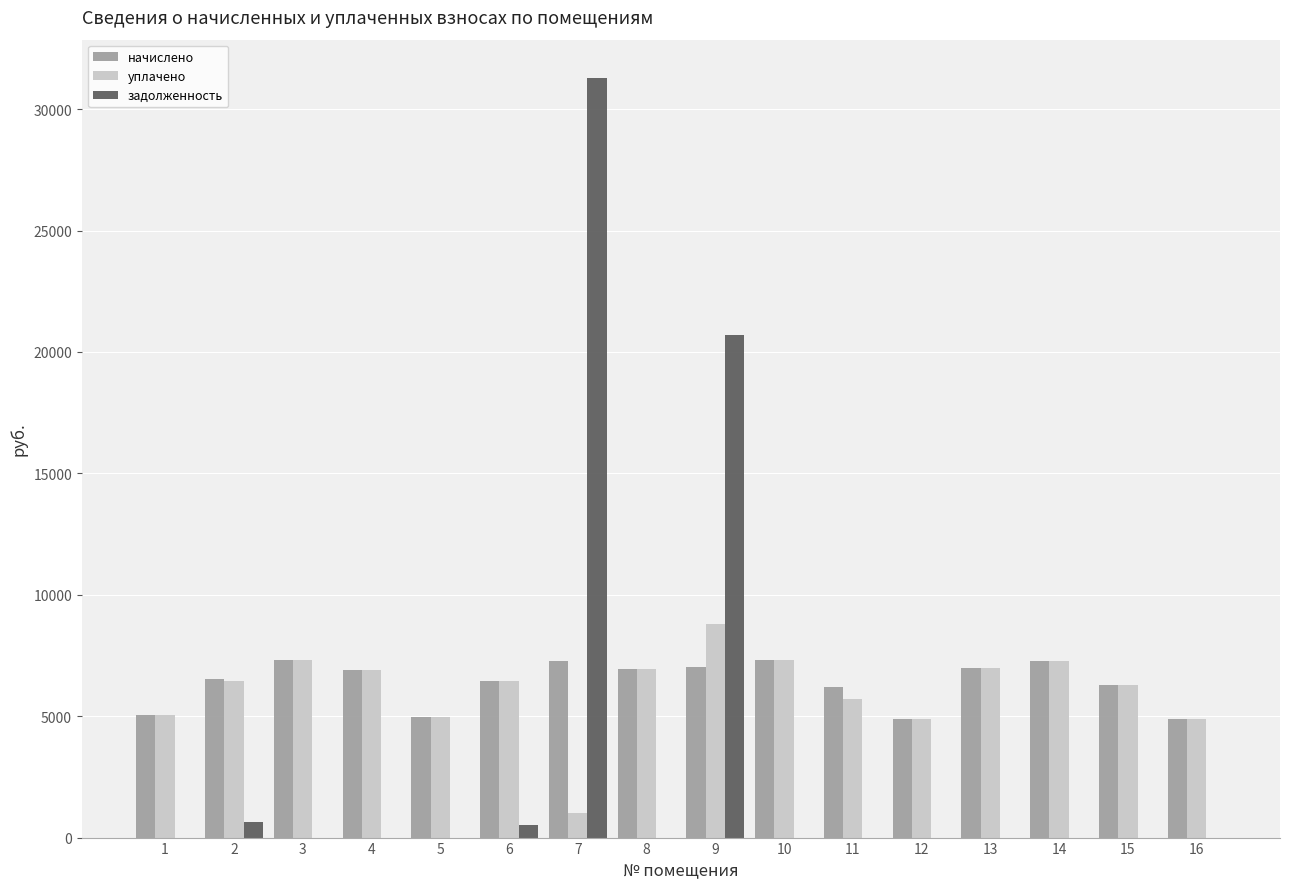

What is the sum of all начислено values?

102208.3